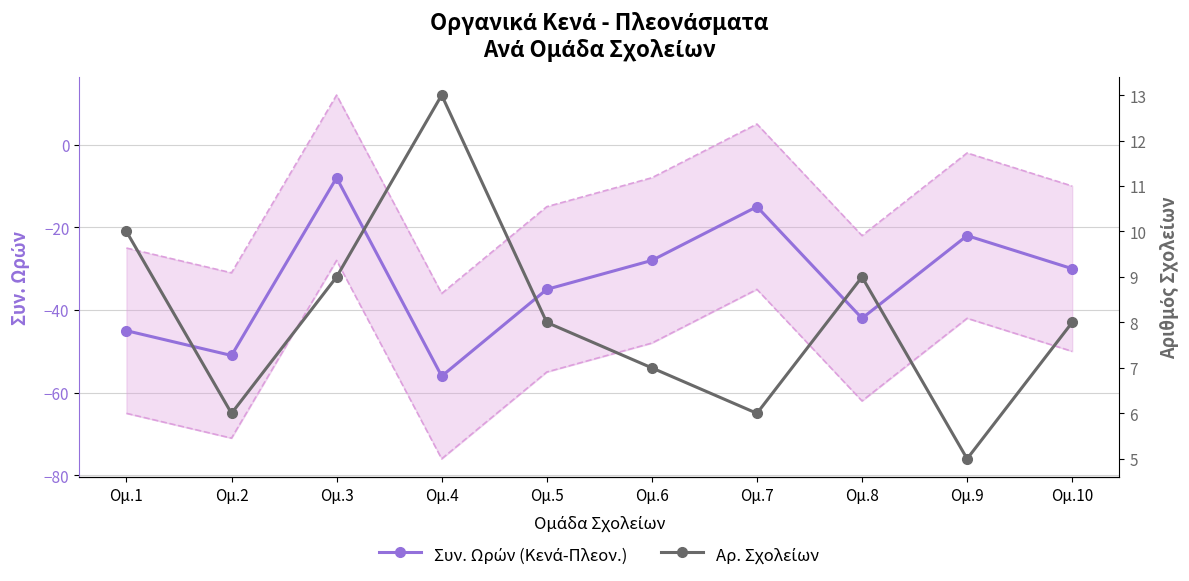

What are all the series names shown in the legend?

Συν. Ωρών (Κενά-Πλεον.), Αρ. Σχολείων